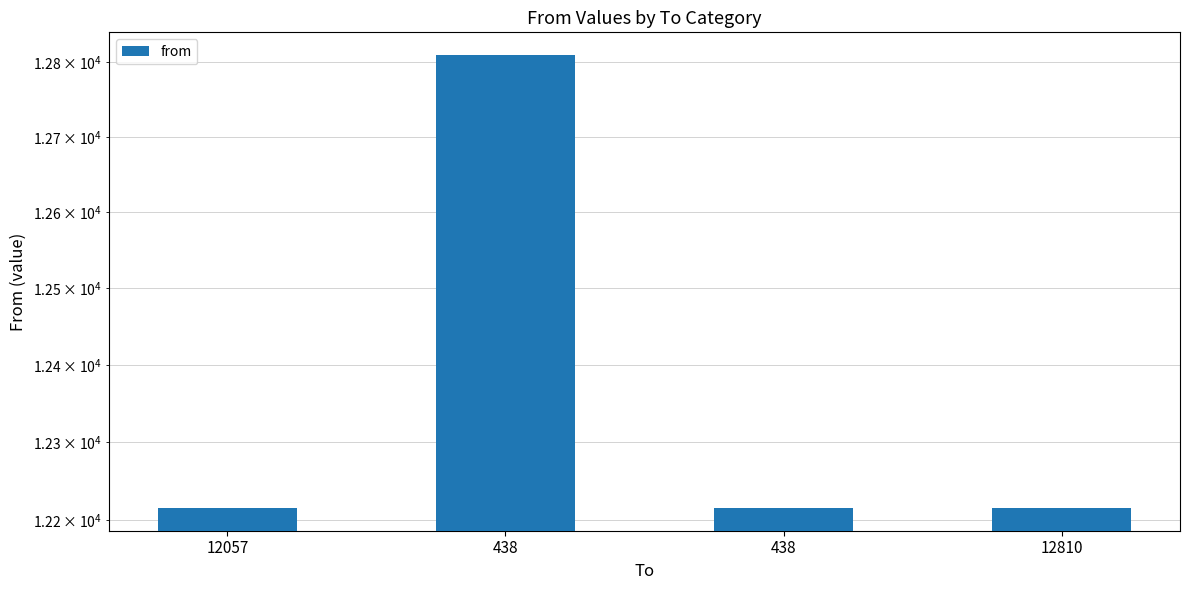

The chart shows a value of 12215 at 438. True or false?

True